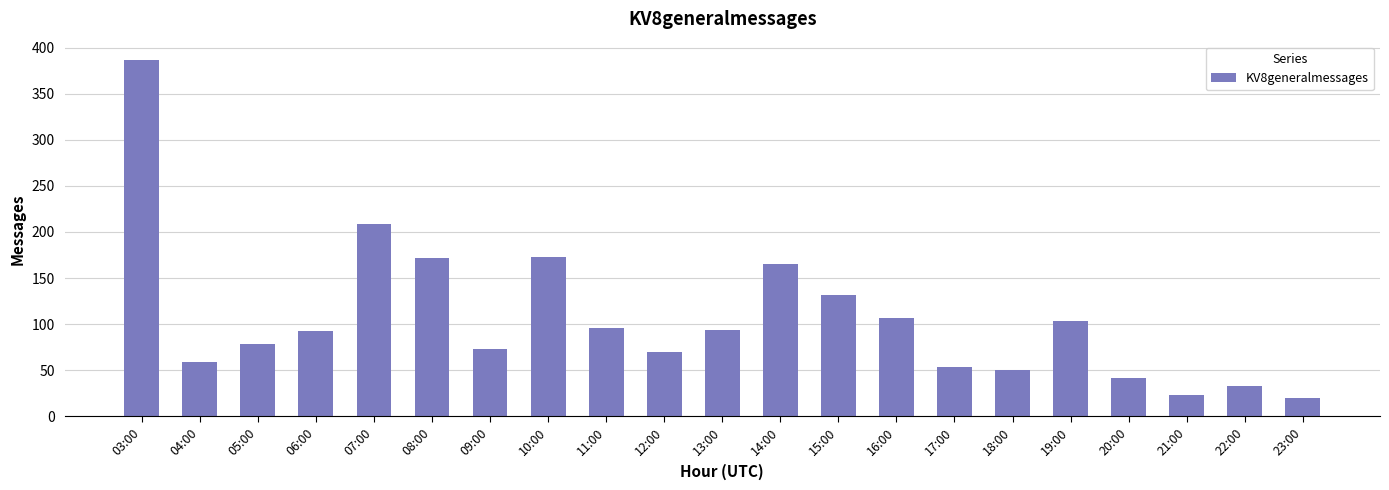

Are the bars horizontal?

No